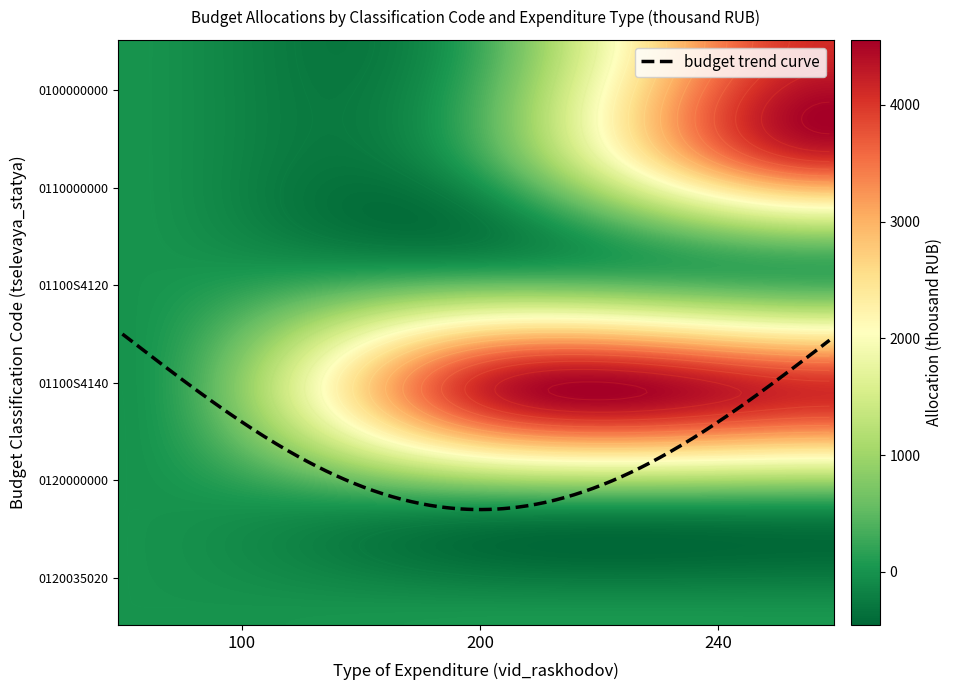

Between 100 and 240, which series saw the biggest shift?

01100S4140